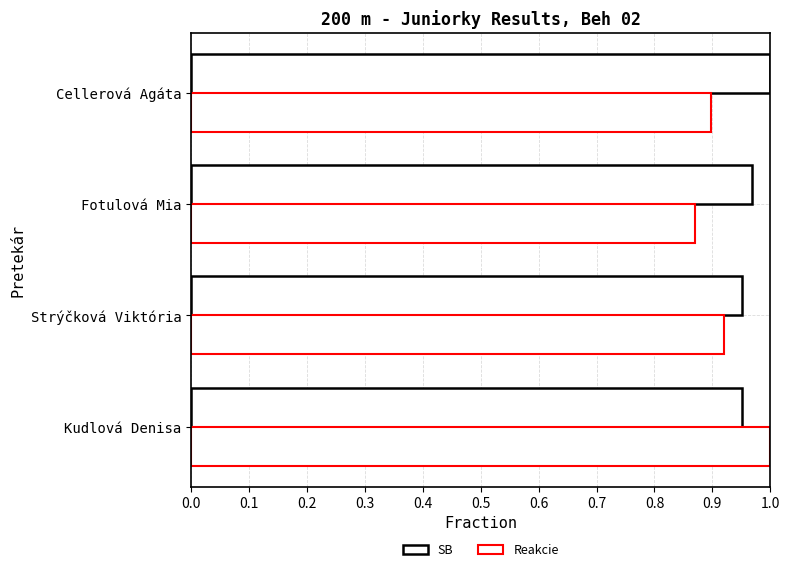

How many series are shown in this chart?

2